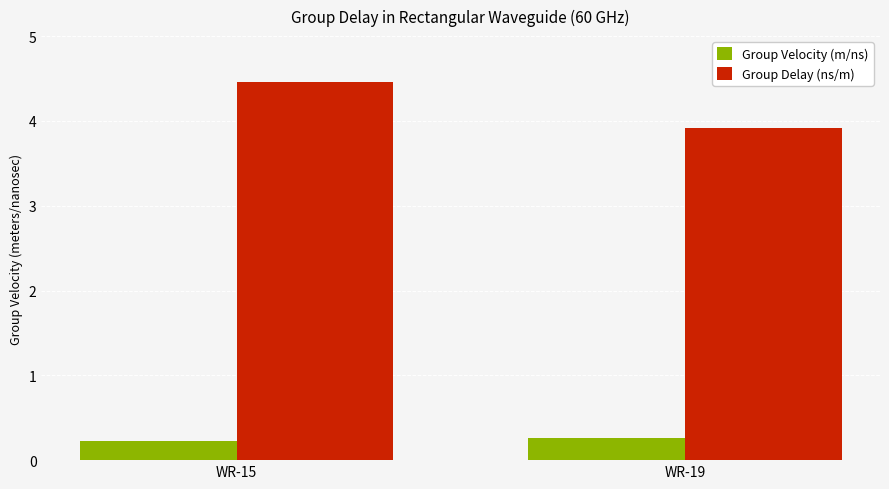

Reading left to right, extract all data points from this chart.

Group Velocity (m/ns): 0.2	0.3
Group Delay (ns/m): 4.5	3.9